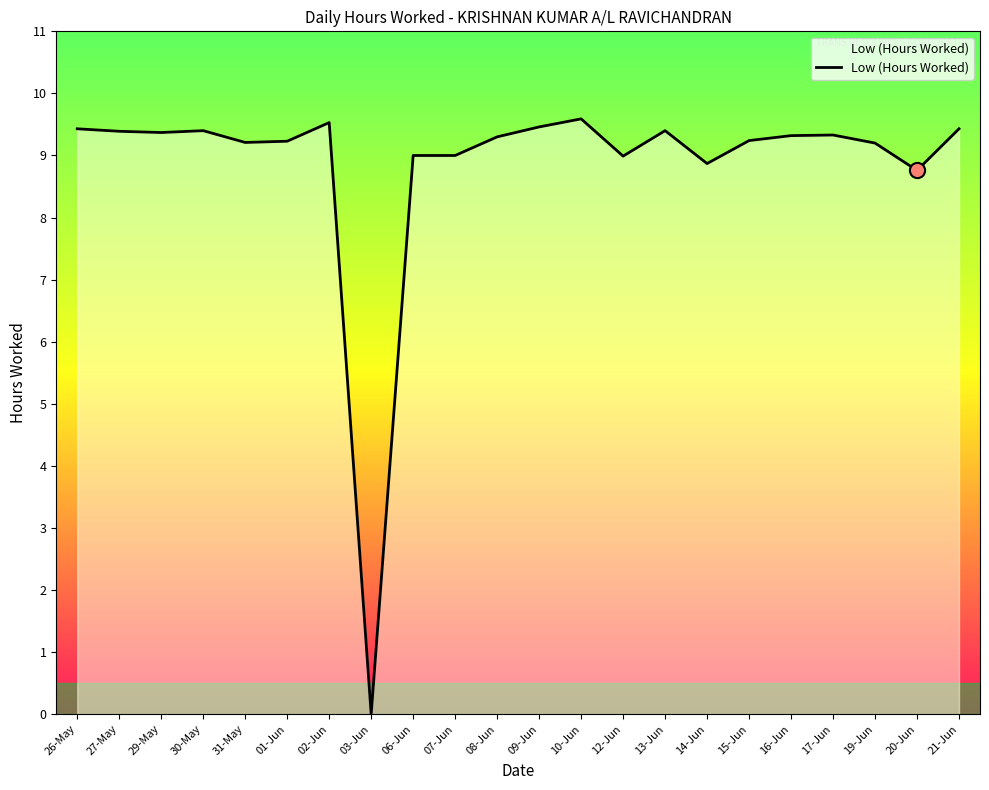

Between 20-Jun and 07-Jun, which is larger?

07-Jun